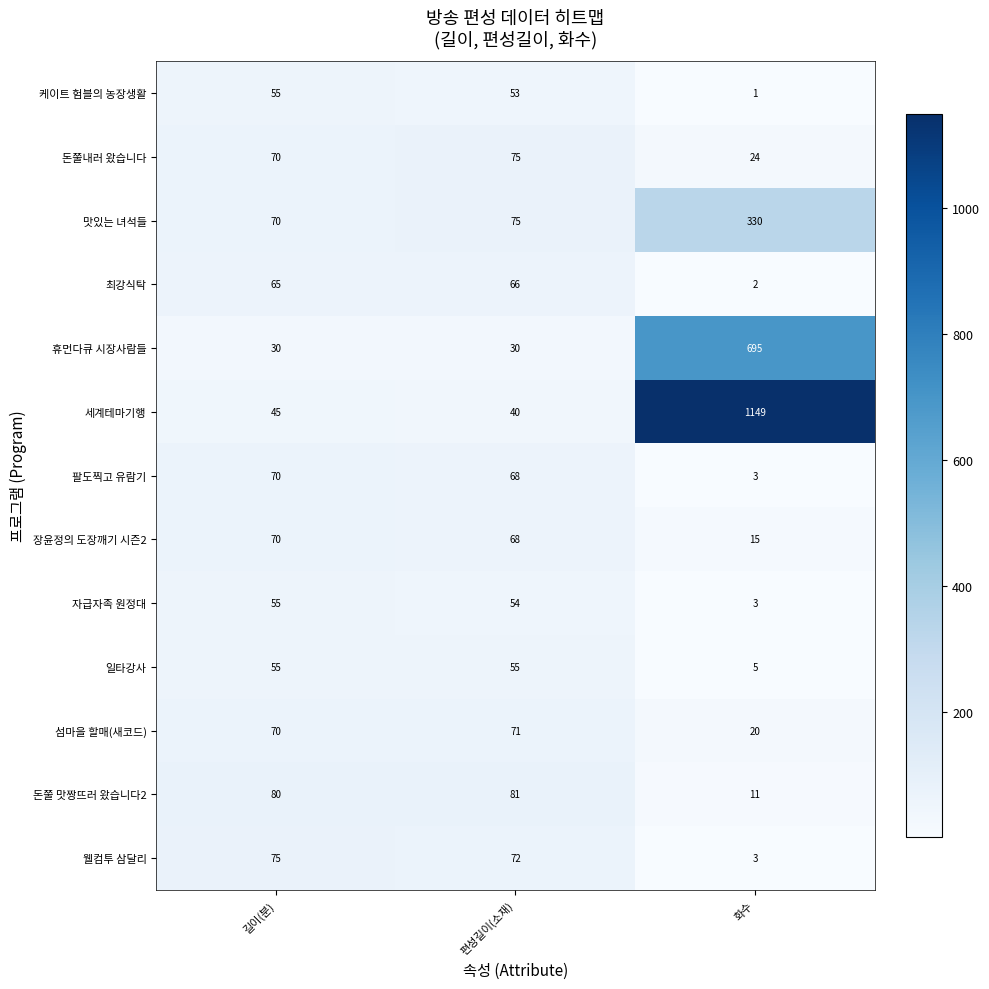

Count the number of categories in the chart.

3